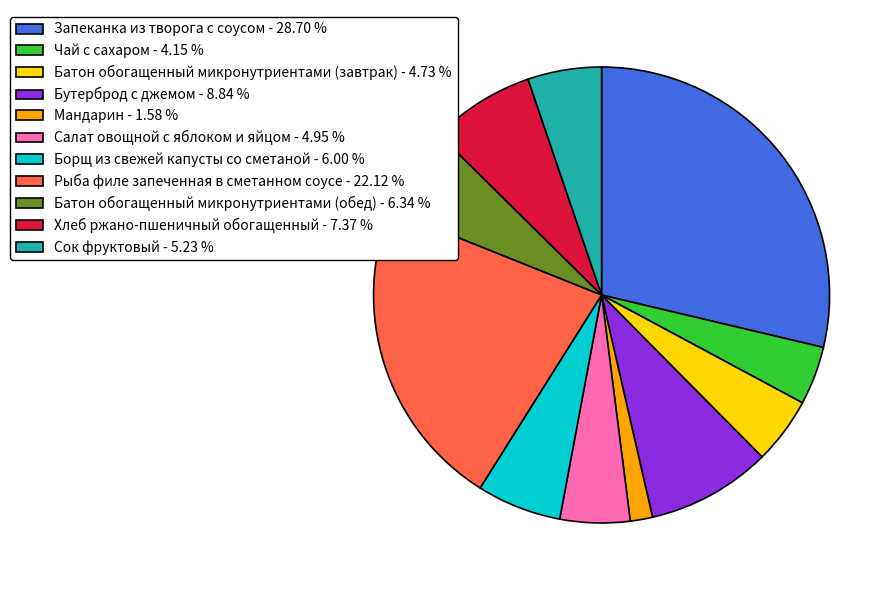

Which has a higher value, Запеканка из творога с соусом - 28.70 % or Рыба филе запеченная в сметанном соусе - 22.12 %?

Запеканка из творога с соусом - 28.70 %